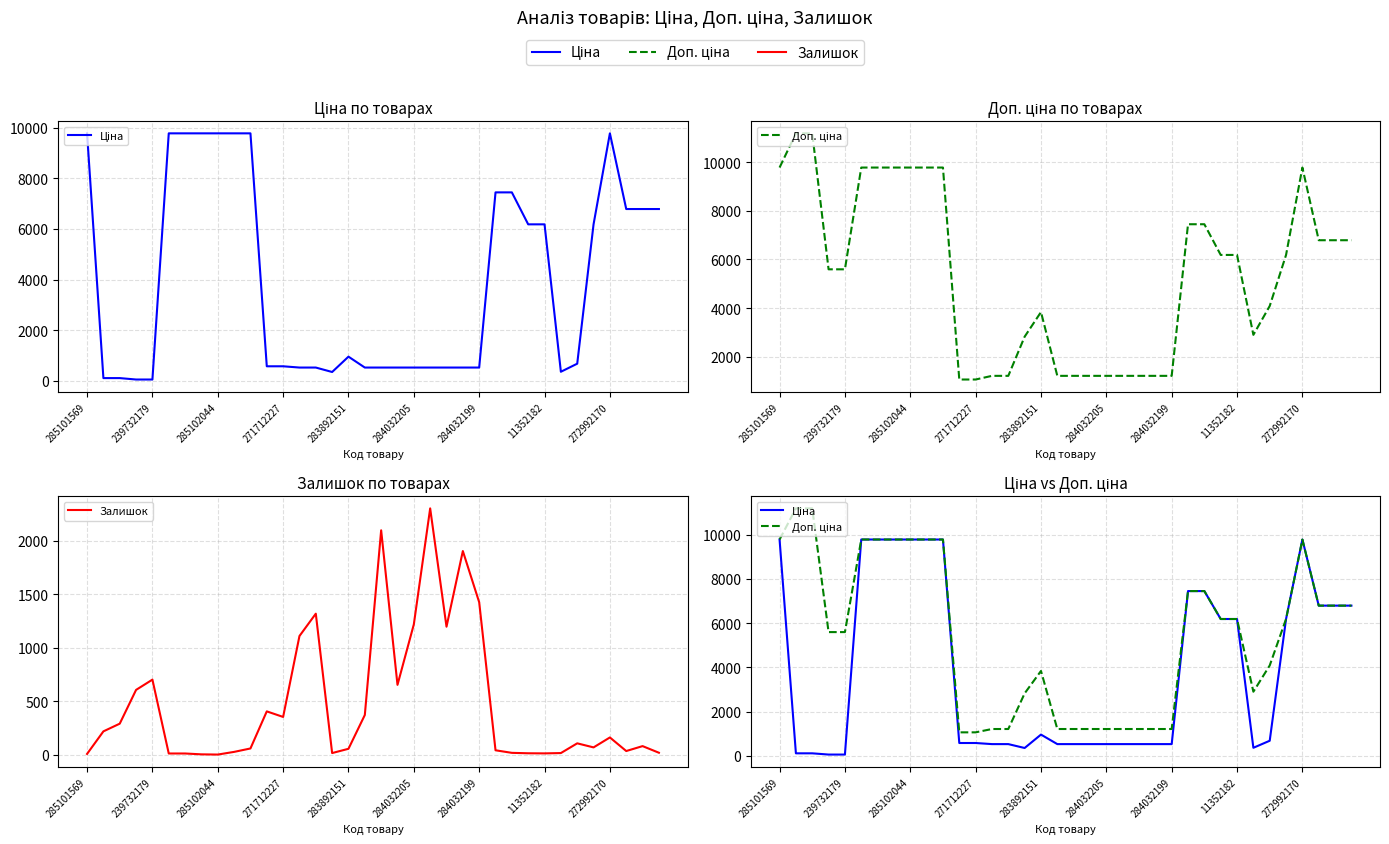

Reading left to right, transcribe all the data shown in this chart.

Ціна: 9775.5	111.8	111.8	55.9	55.9	9775.5	9775.5	9775.5	9775.5	9775.5	9775.5	578.1	578.1	528.2	528.2	352.6	958.4	528.2	528.2	528.2	528.2	528.2	528.2	528.2	528.2	7444.6	7444.6	6182.6	6182.6	362.1	680.4	6182.6	9775.5	6787.1	6787.1	6787.1
Доп. ціна: 9775.5	11182.0	11182.0	5591.0	5591.0	9775.5	9775.5	9775.5	9775.5	9775.5	9775.5	1060.0	1060.0	1210.7	1210.7	2821.2	3833.8	1210.7	1210.7	1210.7	1210.7	1210.7	1210.7	1210.7	1210.7	7444.6	7444.6	6182.6	6182.6	2896.6	4082.3	6182.6	9775.5	6787.1	6787.1	6787.1
Залишок: 7.0	218.0	290.0	606.0	702.0	11.0	11.0	3.0	1.0	26.0	58.0	405.0	353.0	1110.0	1319.0	15.0	55.0	371.0	2099.0	653.0	1219.0	2304.0	1197.0	1905.0	1426.0	41.0	17.0	13.0	12.0	15.0	106.0	68.0	161.0	34.0	80.0	18.0